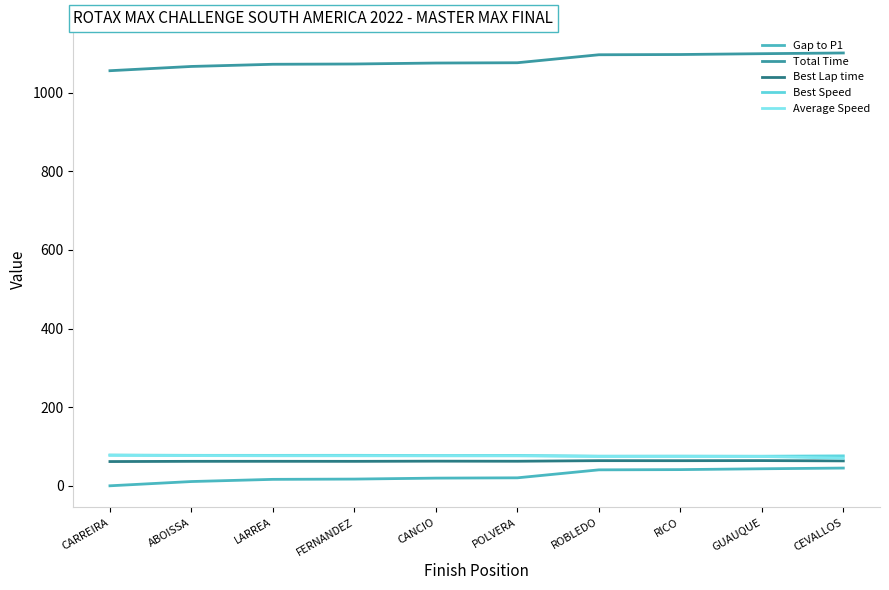

How many lines are shown in the chart?

5